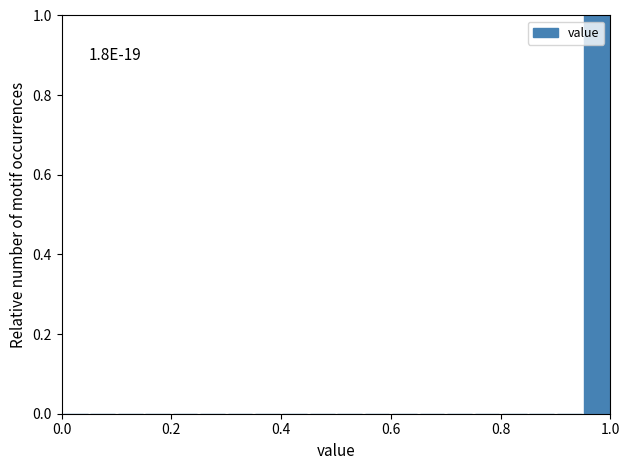

Around what value on the x-axis is the tallest bar? Give the approximate position of its centre, as read against the axis.

0.98